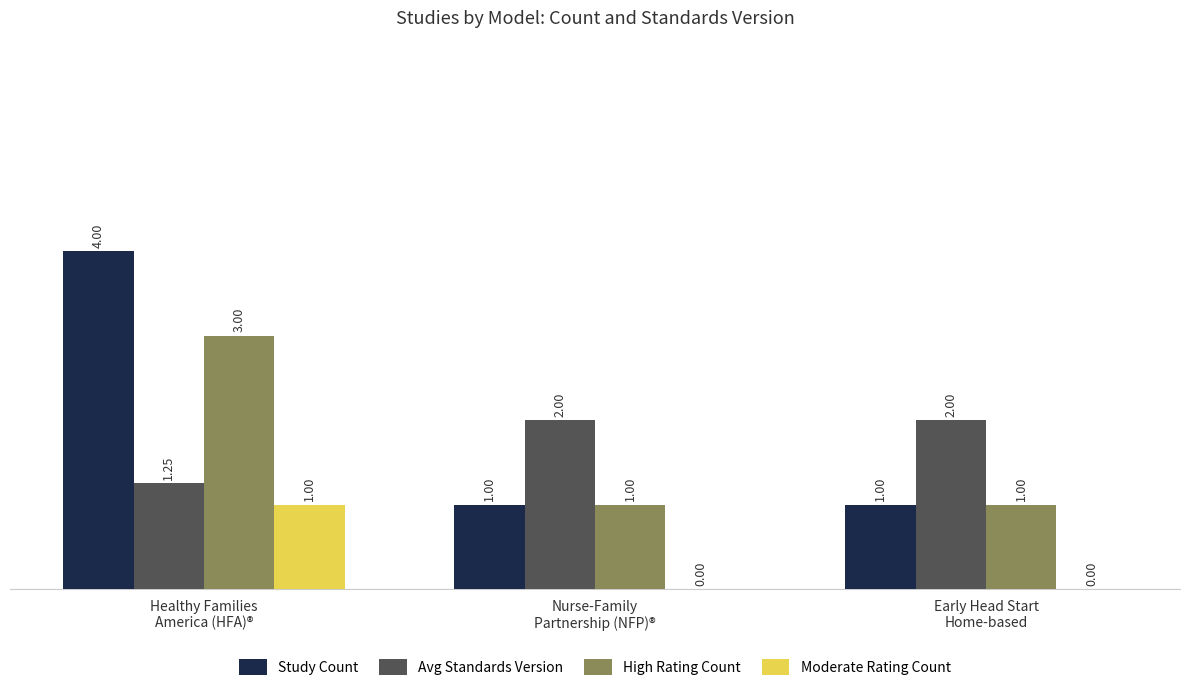

Which category has the highest value in the High Rating Count series?

Healthy Families
America (HFA)®